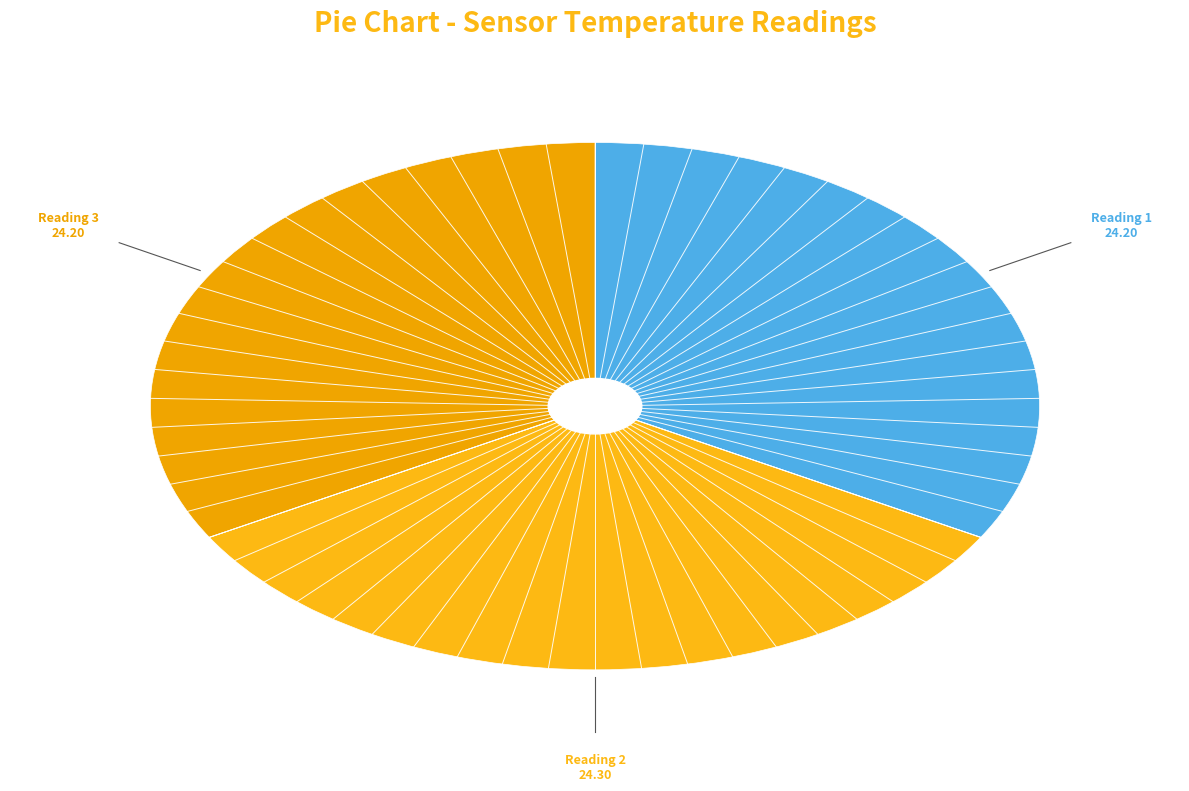

Does any single category account for the majority?

No